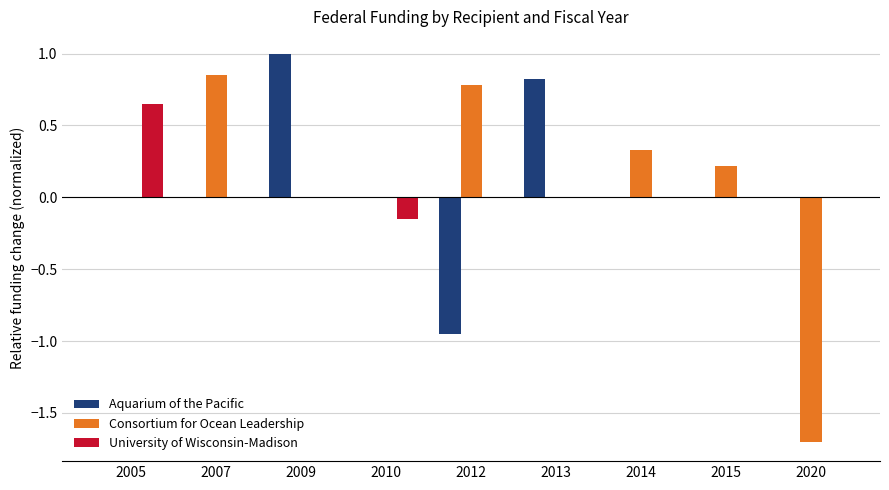

What is the total value across all series at 2020?

-1.7